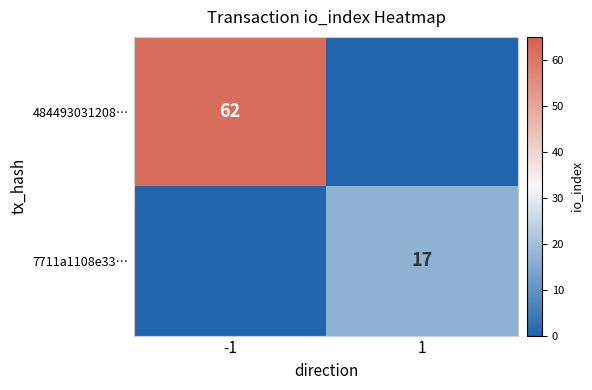

Which category has the lowest value across all series?

1